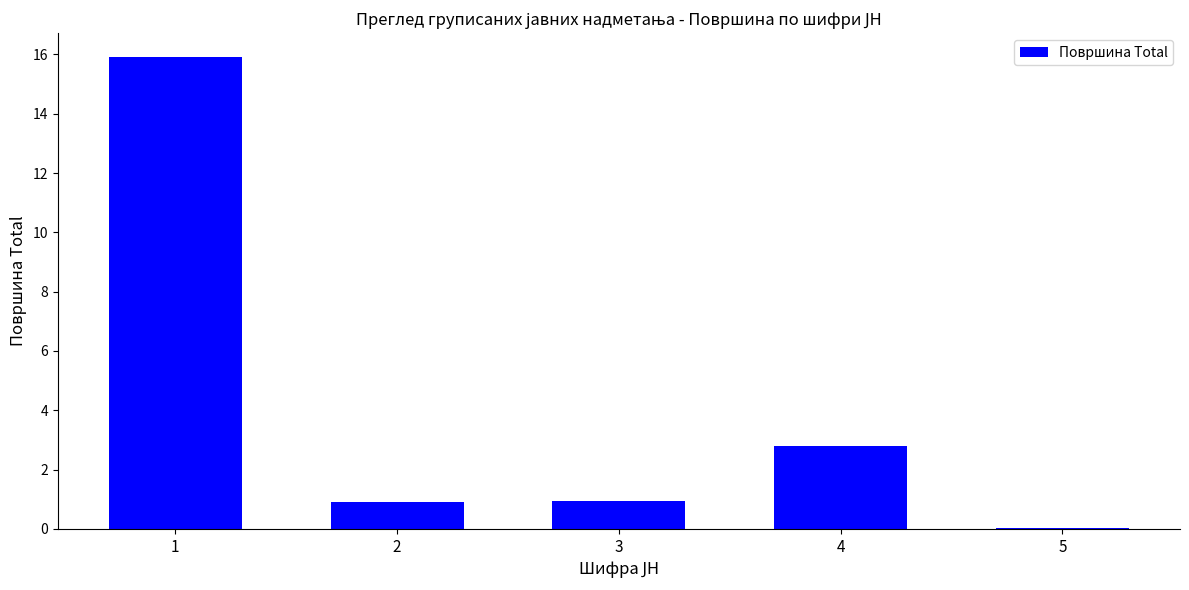

At which category does the chart reach its peak across all series?

1